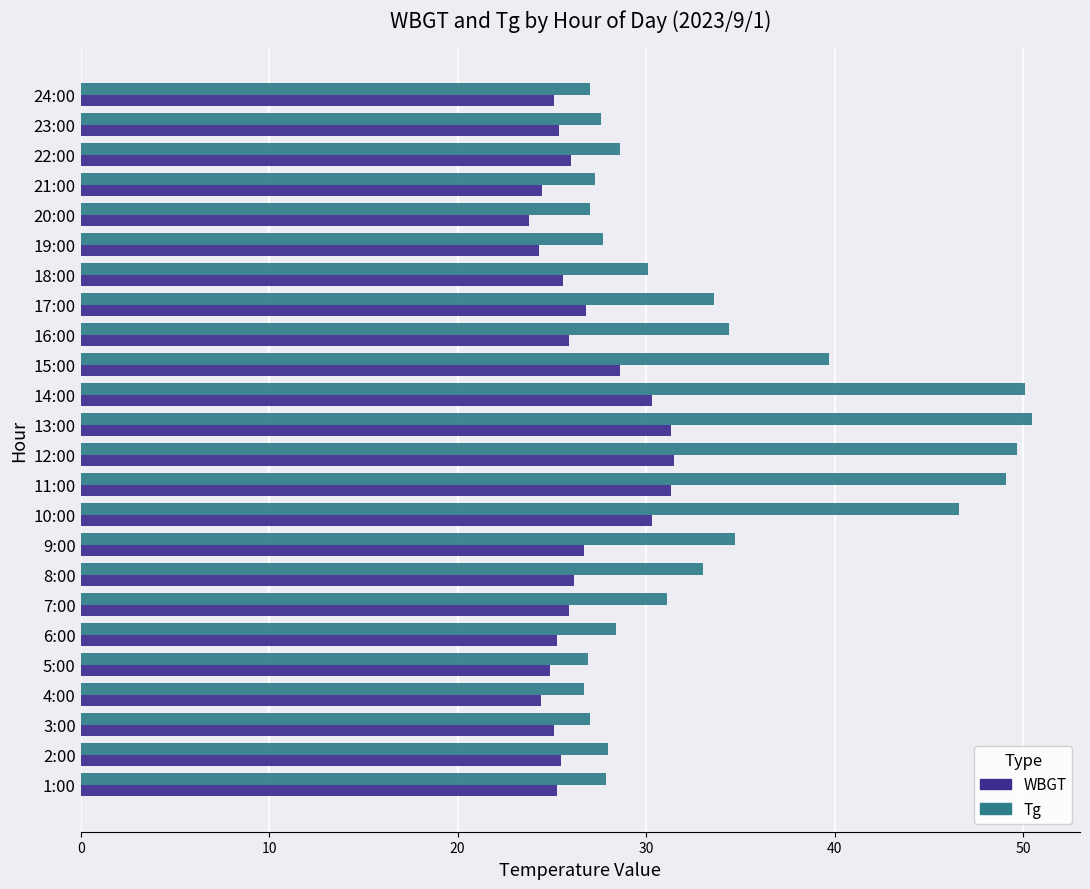

What is the maximum value shown in the chart?

50.5